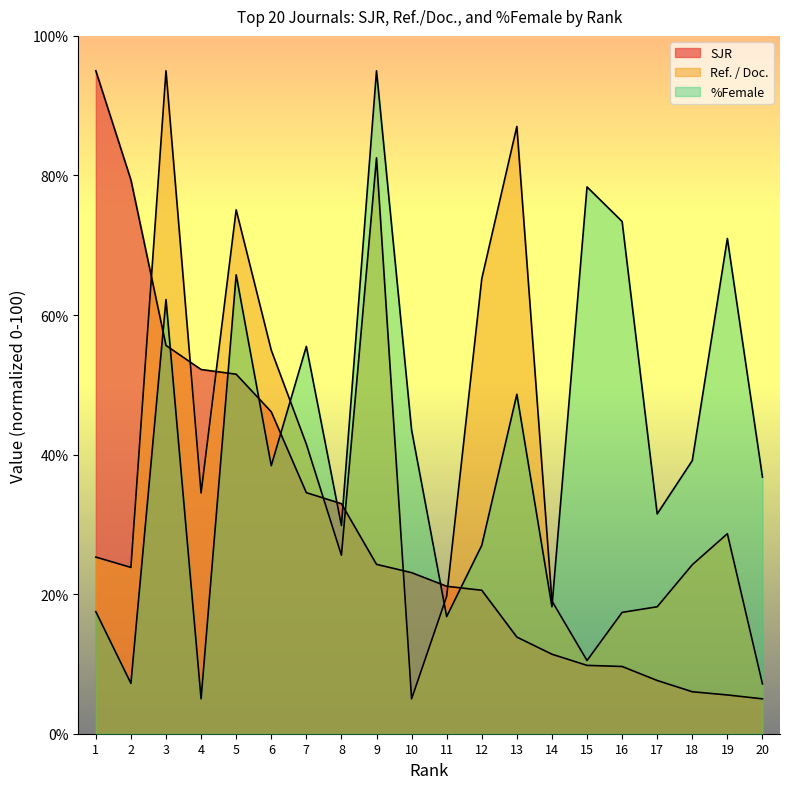

In %Female, how many points are lower than both neighbors (excluding endpoints)?

7